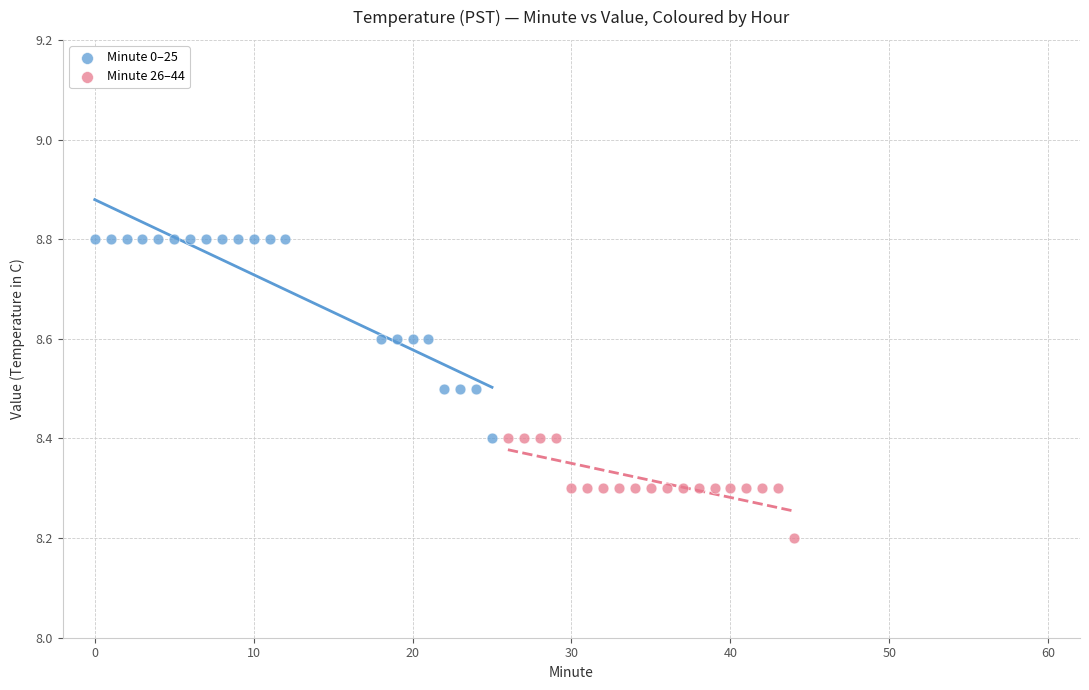

Which series reaches the maximum Y coordinate?

Minute 0–25